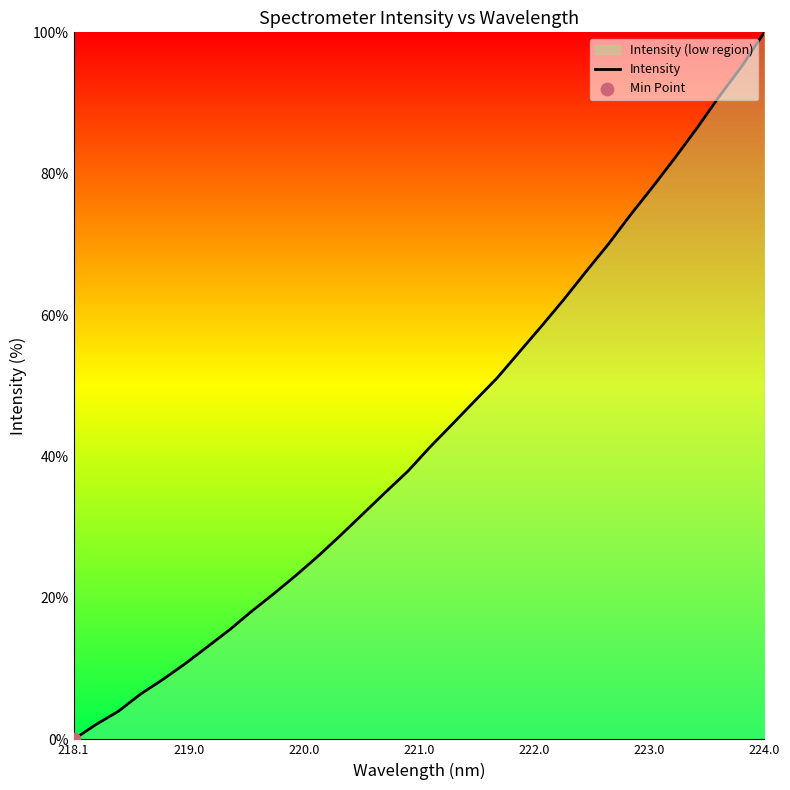

What is the difference between the maximum and minimum values?

100.0